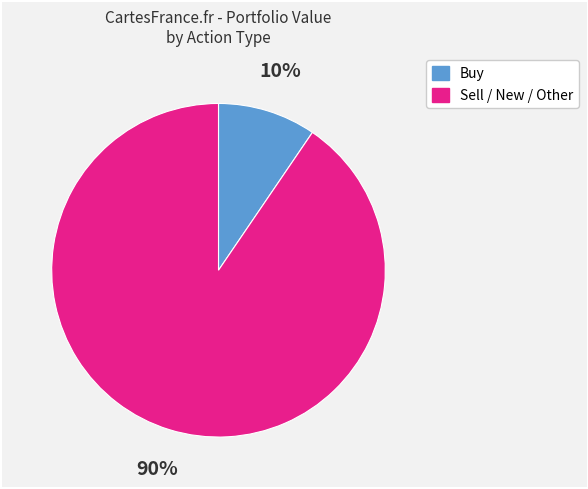

Count the number of slices in the pie.

2